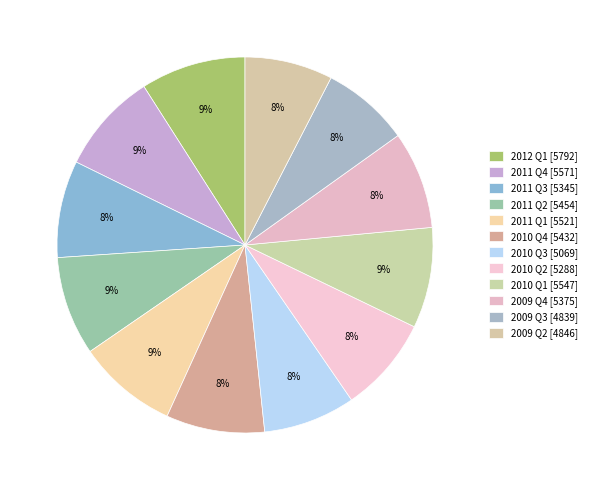

Count the number of slices in the pie.

12